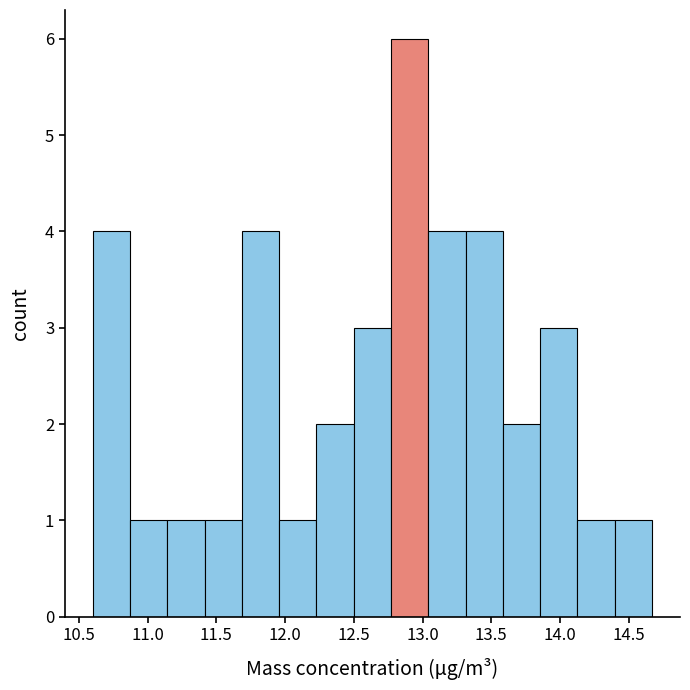

Which range on the x-axis has the tallest bar?

12.75 to 13.05